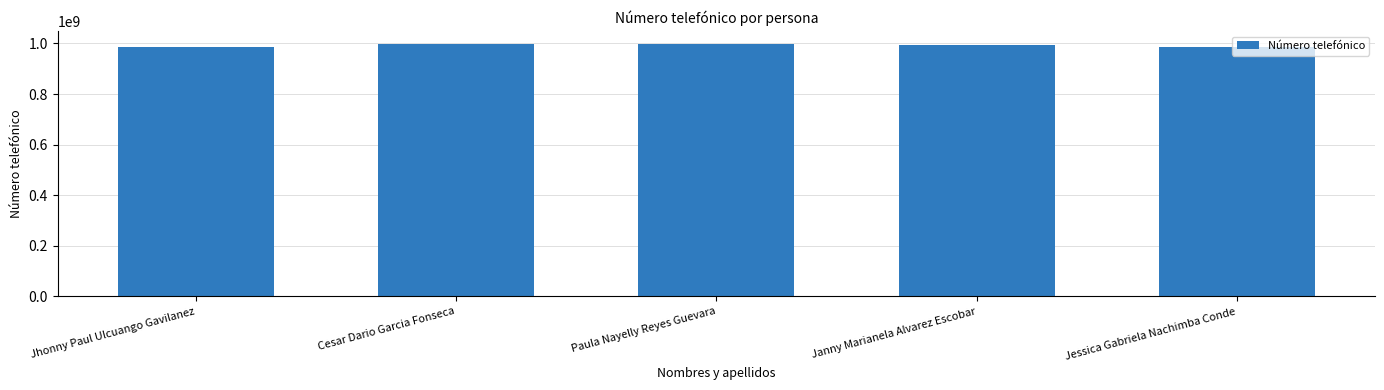

What is the maximum value shown in the chart?

999063676